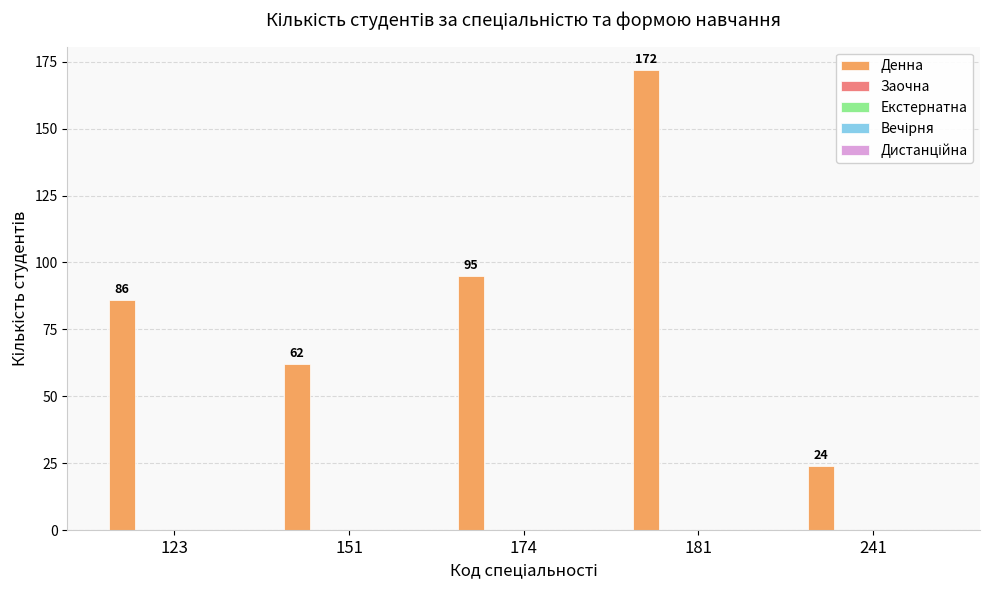

What is the sum of all values?

439